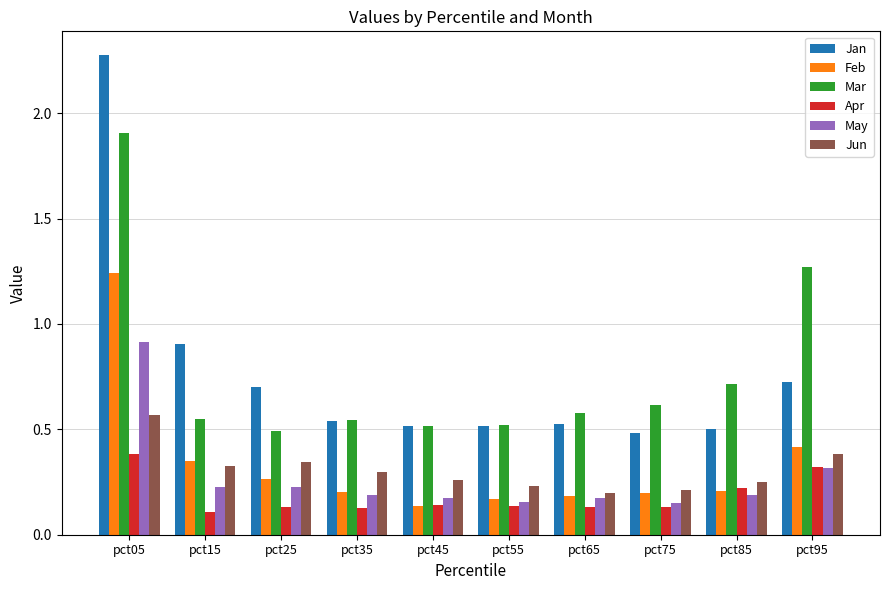

Is it true that May equals 0.2 at pct55?

True